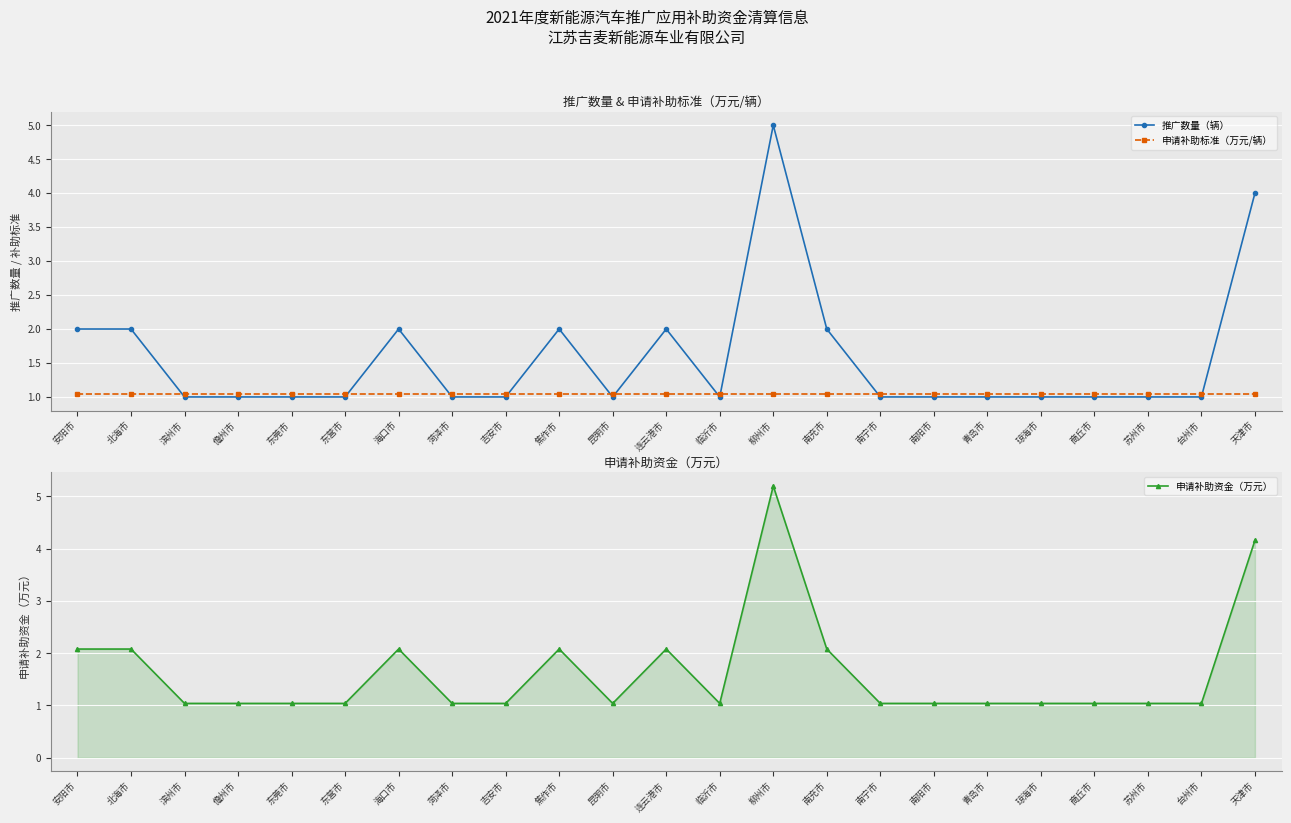

Is the value of 推广数量（辆） at 柳州市 greater than the value of 申请补助标准（万元/辆） at 临沂市?

Yes